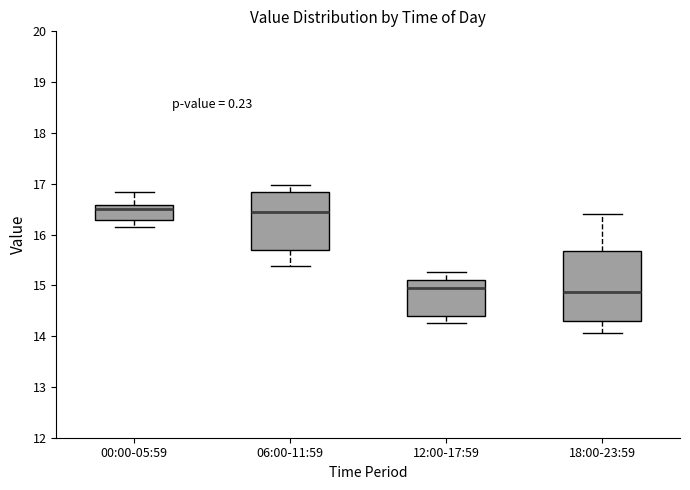

Comparing the boxes themselves (not the whiskers), which one is the tallest?

18:00-23:59